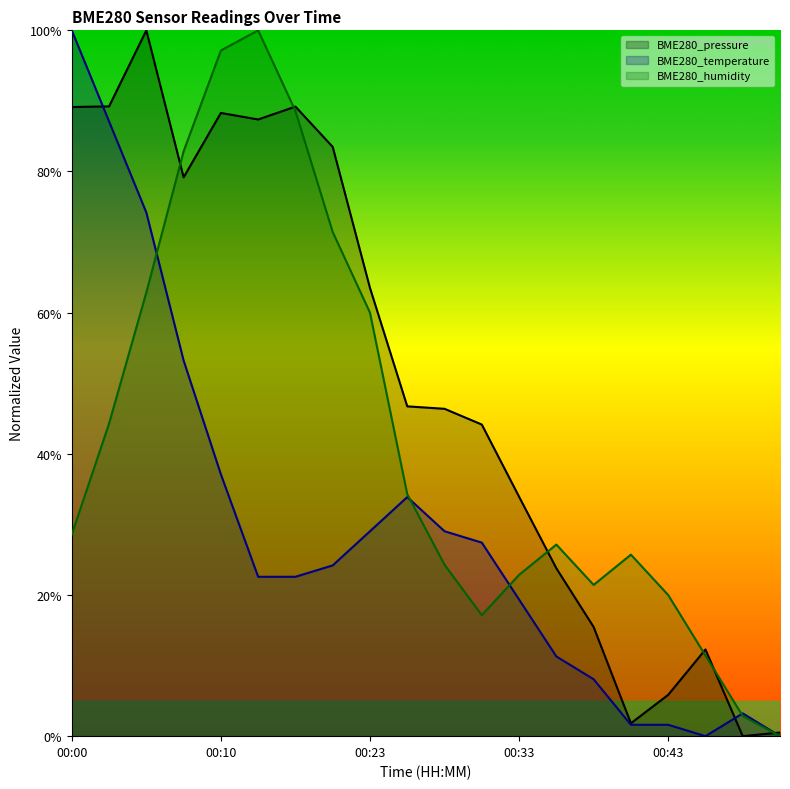

What are all the series names shown in the legend?

BME280_pressure, BME280_temperature, BME280_humidity